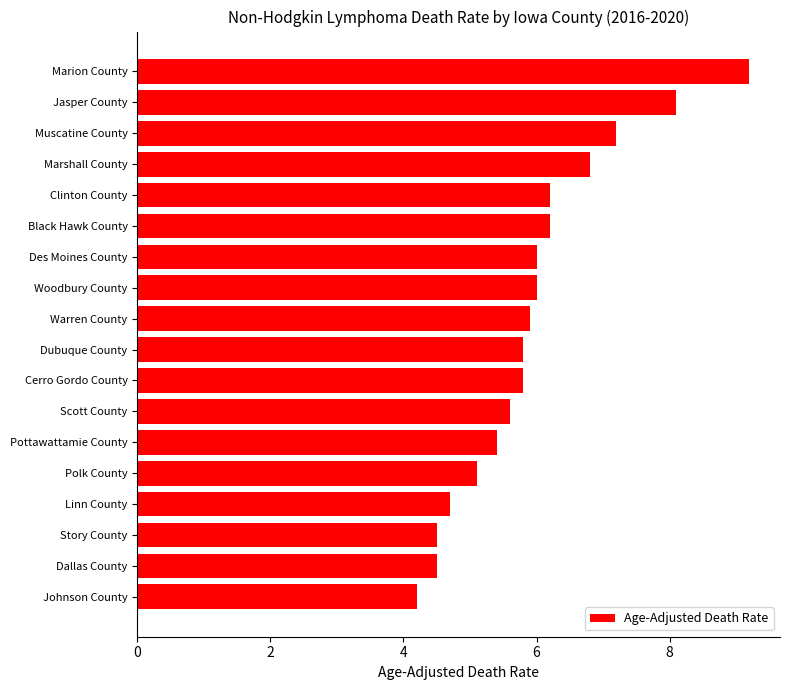

Reading top to bottom, list all the values displayed in this chart.

9.2	8.1	7.2	6.8	6.2	6.2	6.0	6.0	5.9	5.8	5.8	5.6	5.4	5.1	4.7	4.5	4.5	4.2